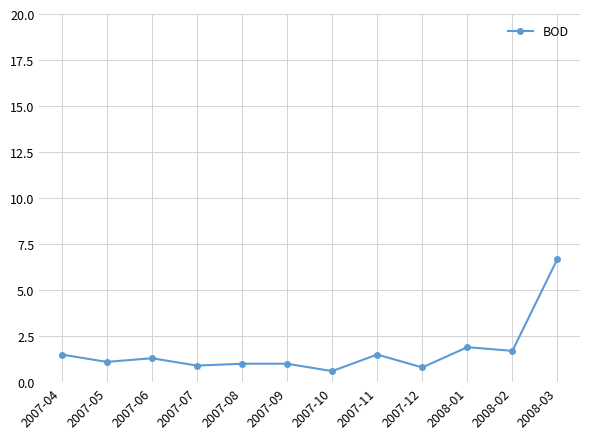

What is the average value?

1.7